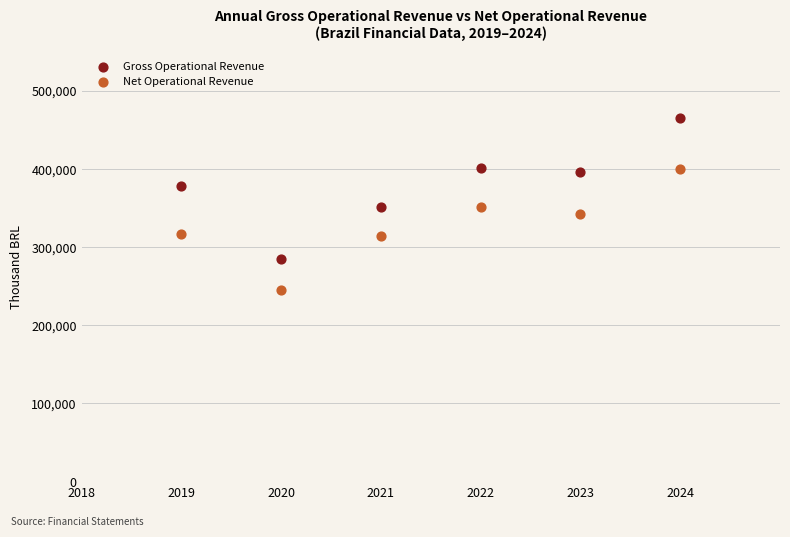

Which series contains the lowest Y value?

Net Operational Revenue